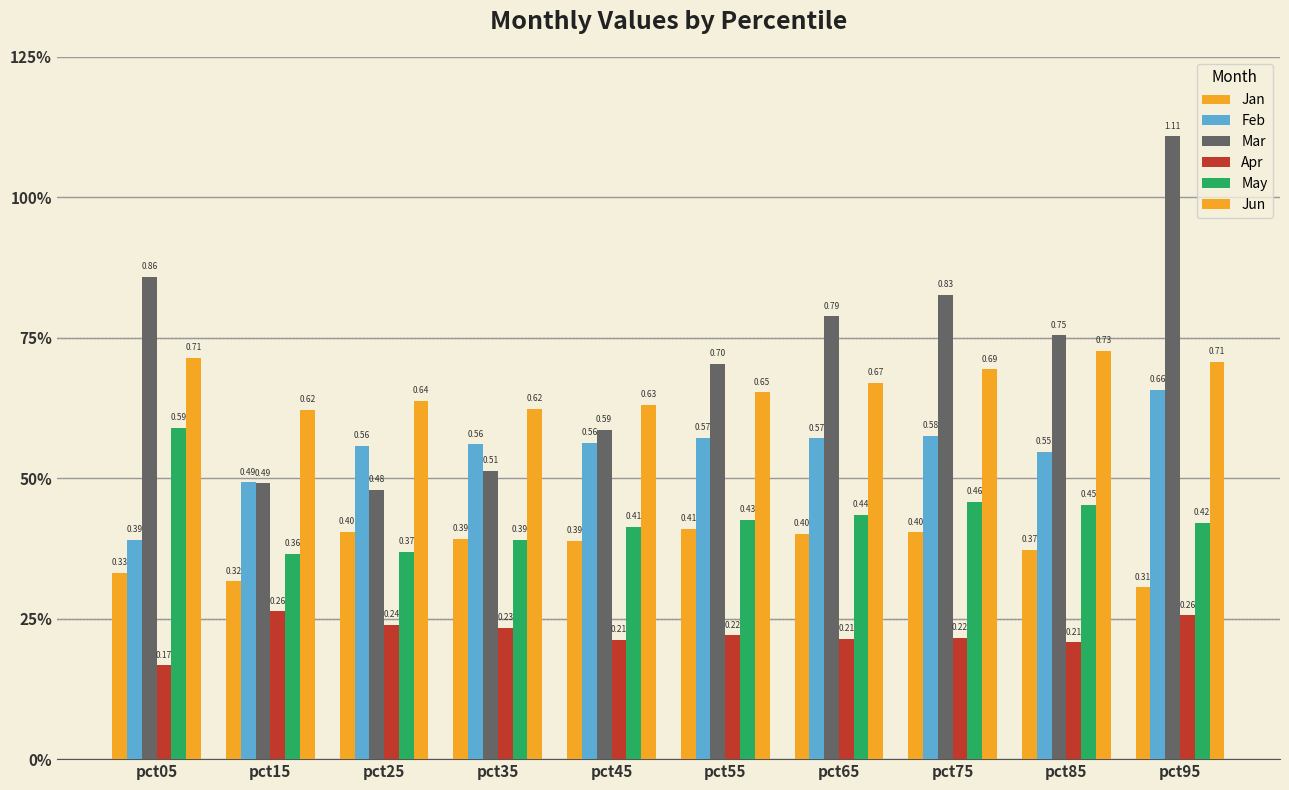

What is the difference between the maximum and minimum values in the Apr series?

0.1